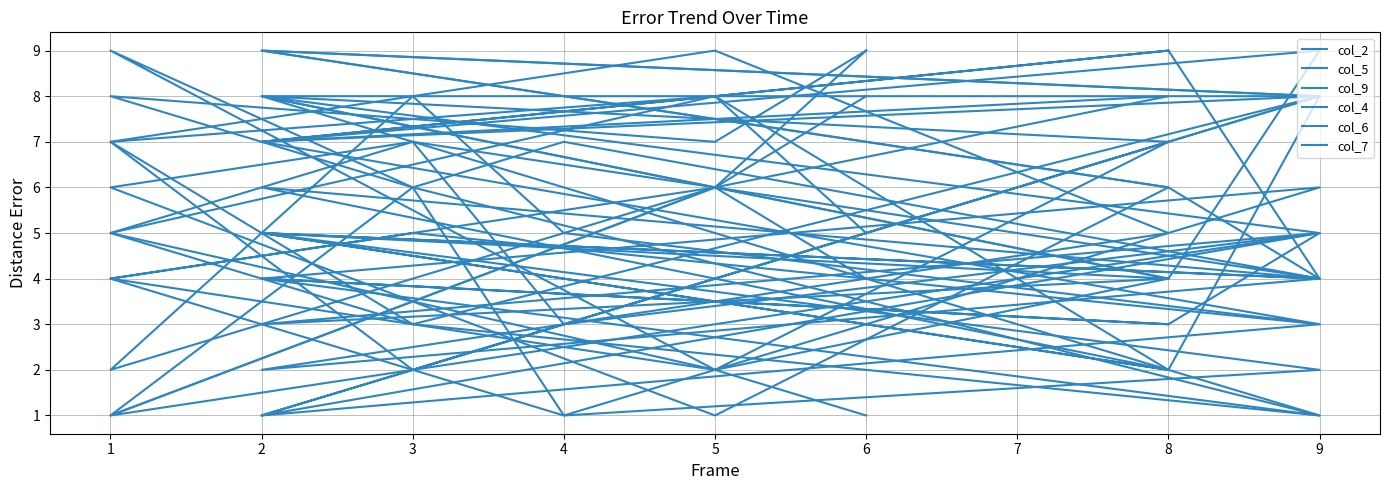

Between which two adjacent categories do col_9 and col_5 first intersect?

2 and 9